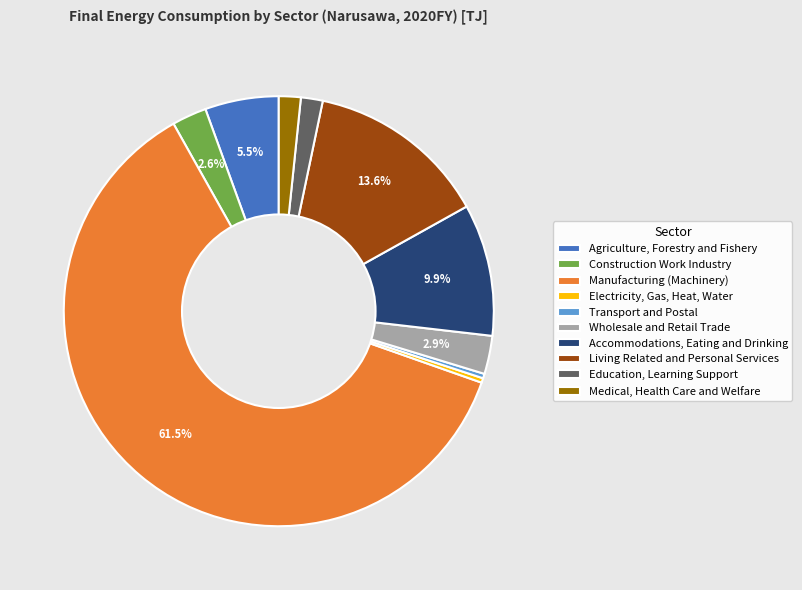

Approximately how many times larger is the value at Manufacturing (Machinery) compared to Living Related and Personal Services?

4.5